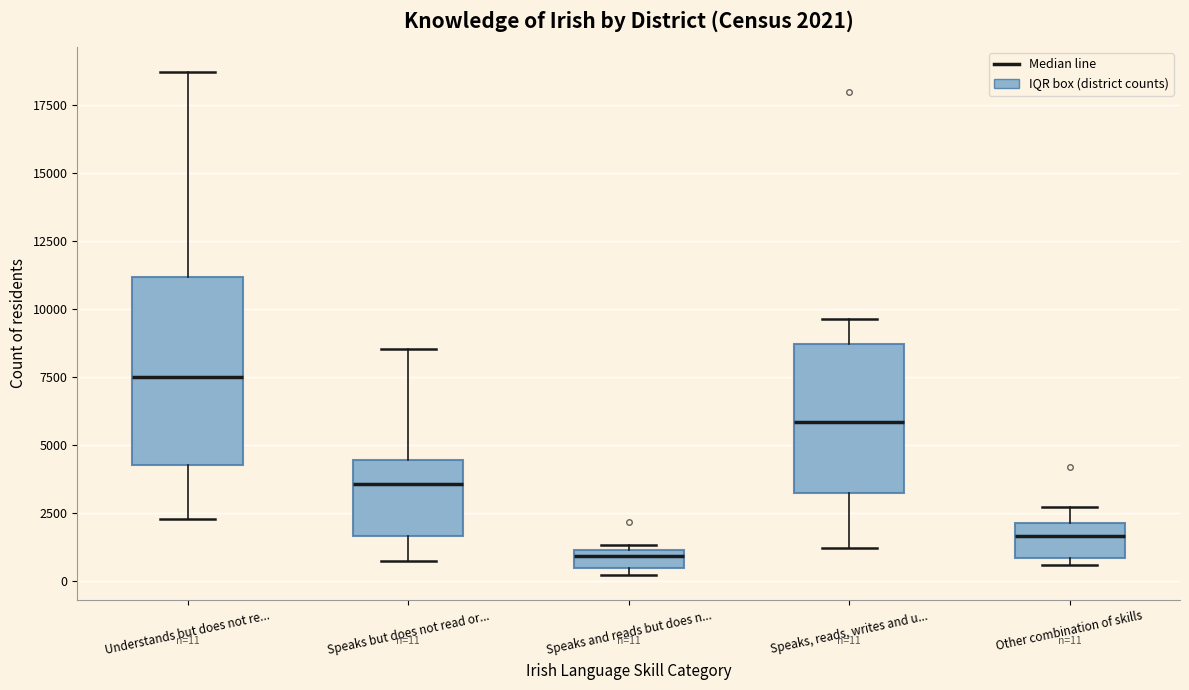

Which box has the lowest median line?

Speaks and reads but does n...